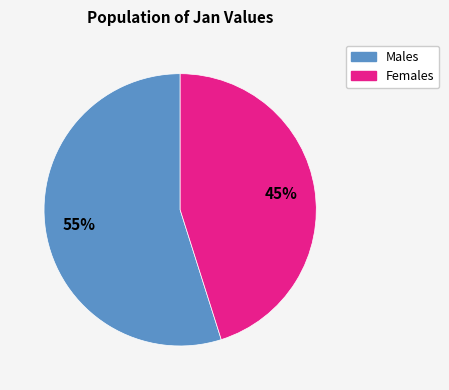

Is there a majority slice in this chart?

Yes